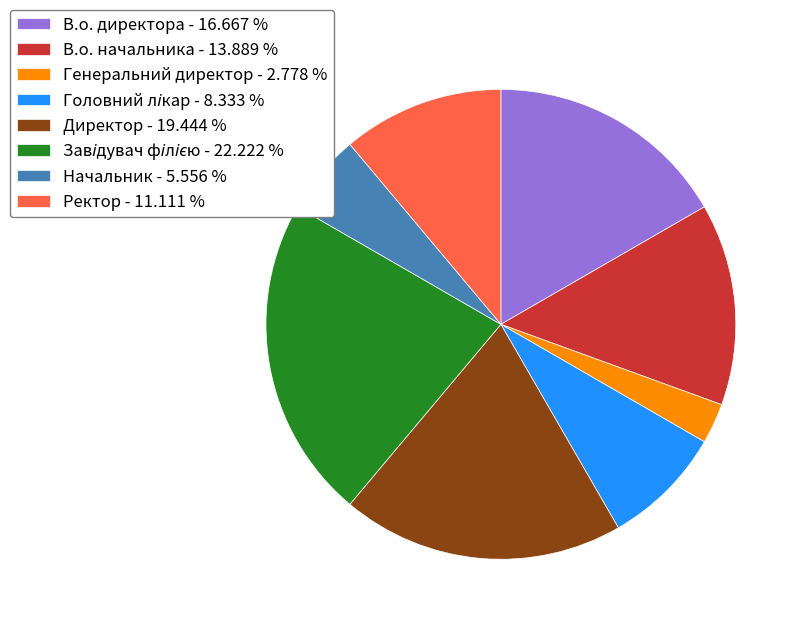

Count the number of slices in the pie.

8